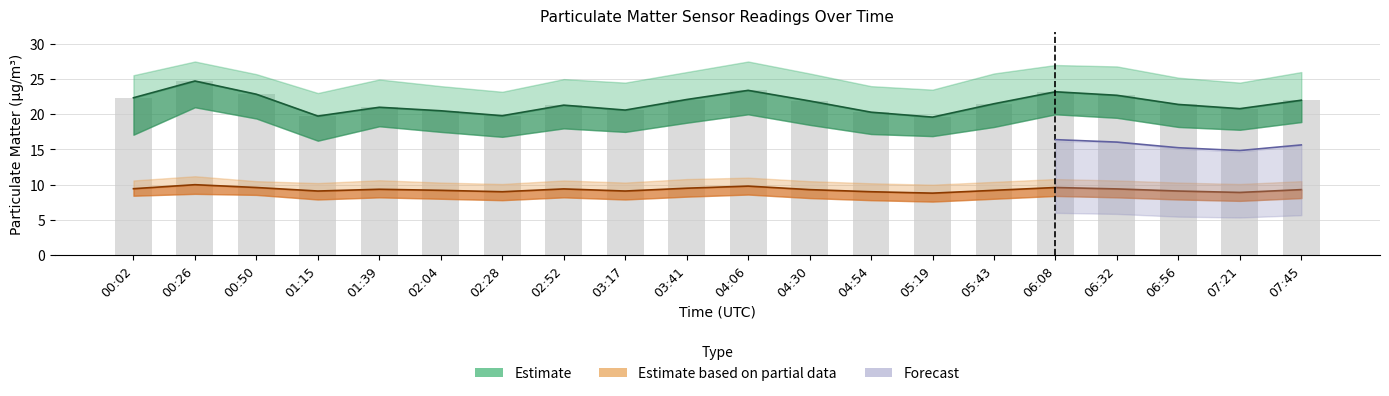

What is the spread (max minus min) of values at 00:02?

17.1